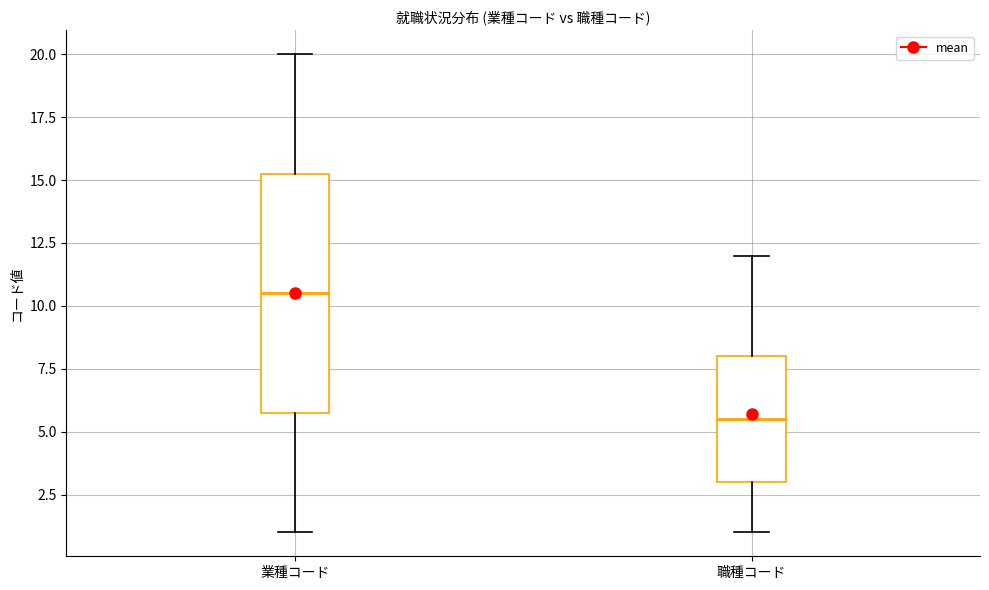

Reading left to right, transcribe this box plot: for each box, give where its median line is, the range the box spans, and where its two whiskers end, as read against the y-axis. The values are not printed on the chart, so give them approximately, as read against the axis.

業種コード: median 10.5, box 6.0 to 15.5, whiskers 1.0 to 20.0
職種コード: median 5.5, box 3.0 to 8.0, whiskers 1.0 to 12.0